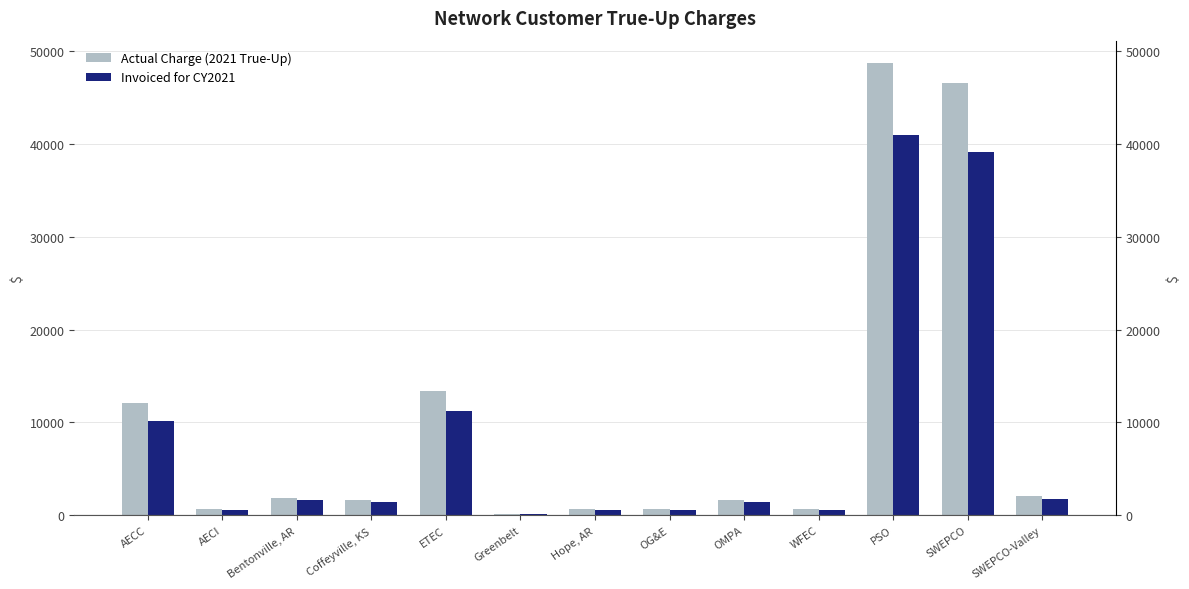

What position from the right is AECC?

13